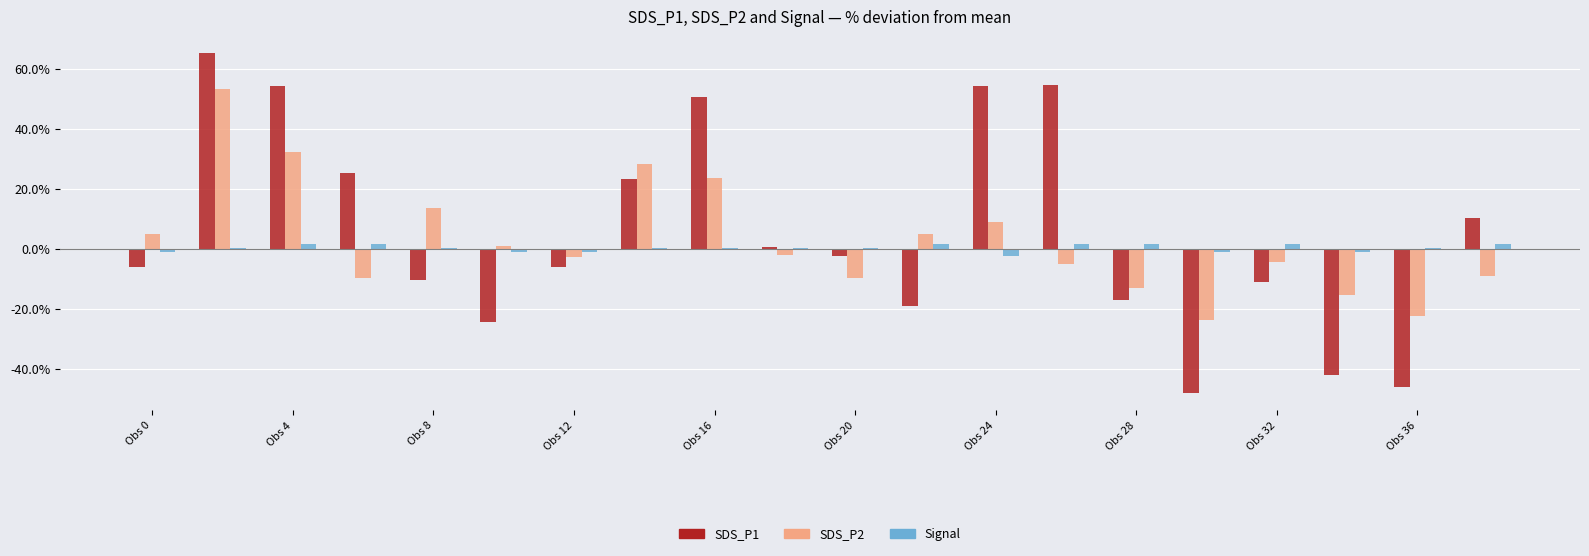

How many groups of bars are there?

20